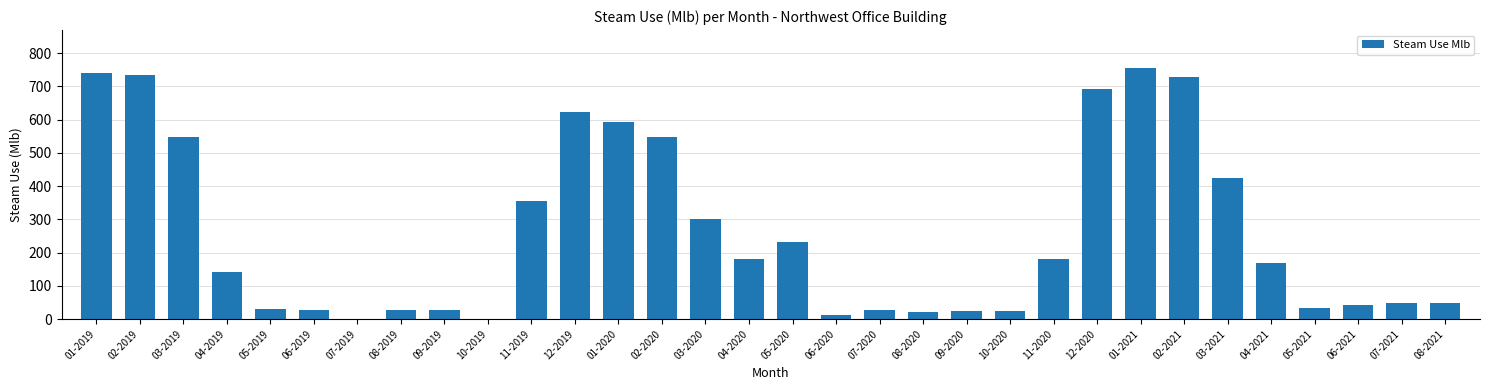

Which has a higher value, 11-2020 or 07-2019?

11-2020